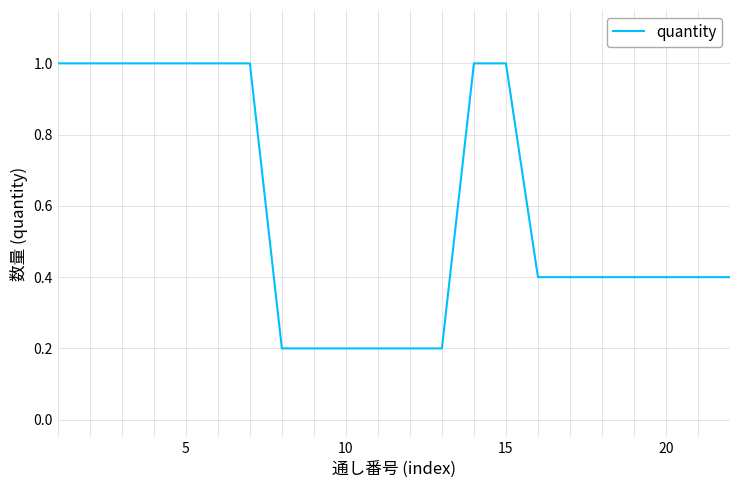

What is the greatest value displayed?

1.0